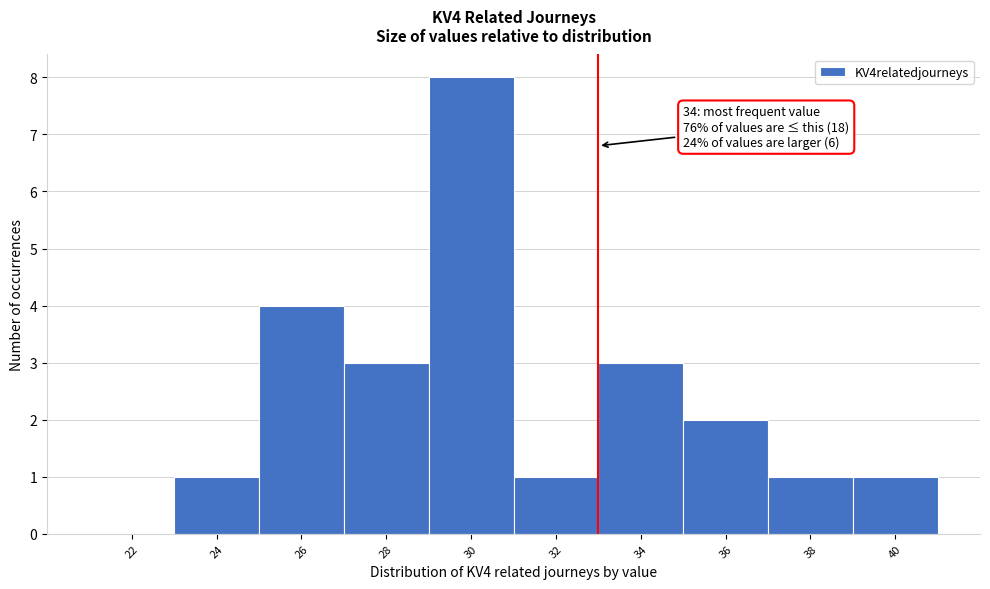

Reading left to right, transcribe all the data shown in this chart.

22=0	24=1	26=4	28=3	30=8	32=1	34=3	36=2	38=1	40=1